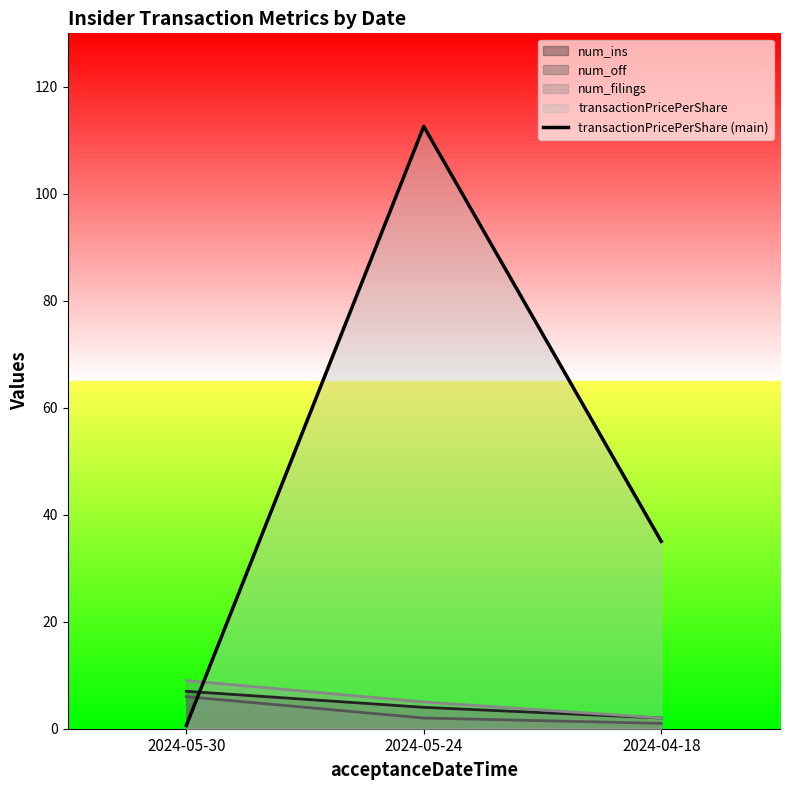

How many data points are above 35?

2